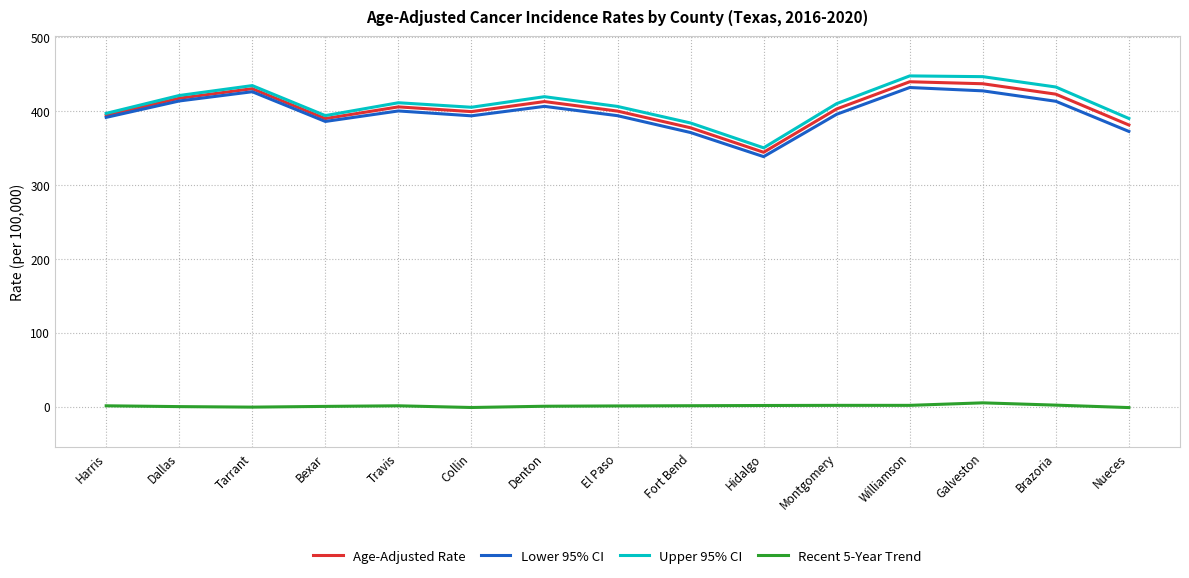

True or false: Upper 95% CI and Recent 5-Year Trend cross at least once.

False